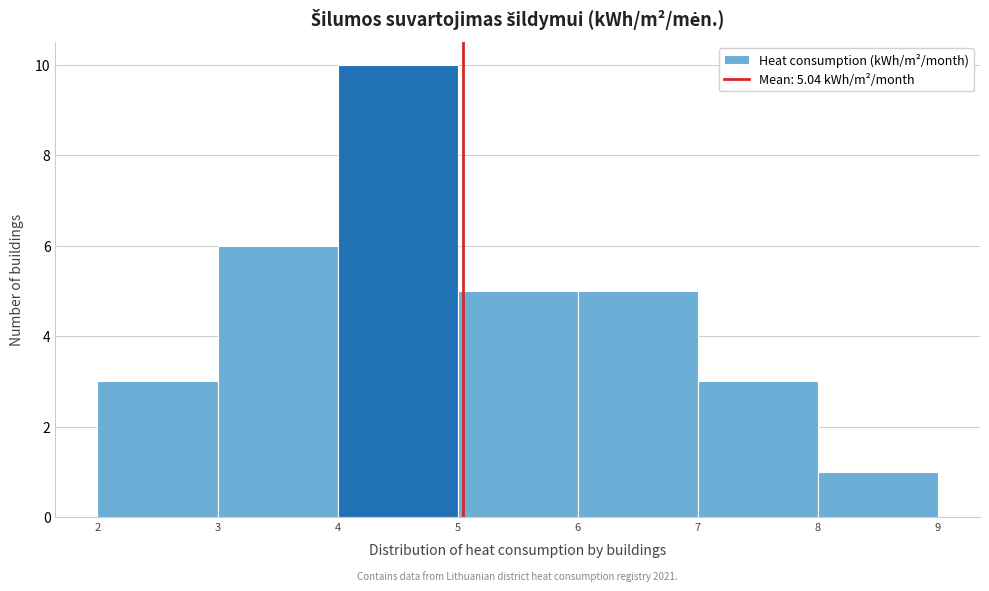

Which range on the x-axis has the tallest bar?

4 to 5